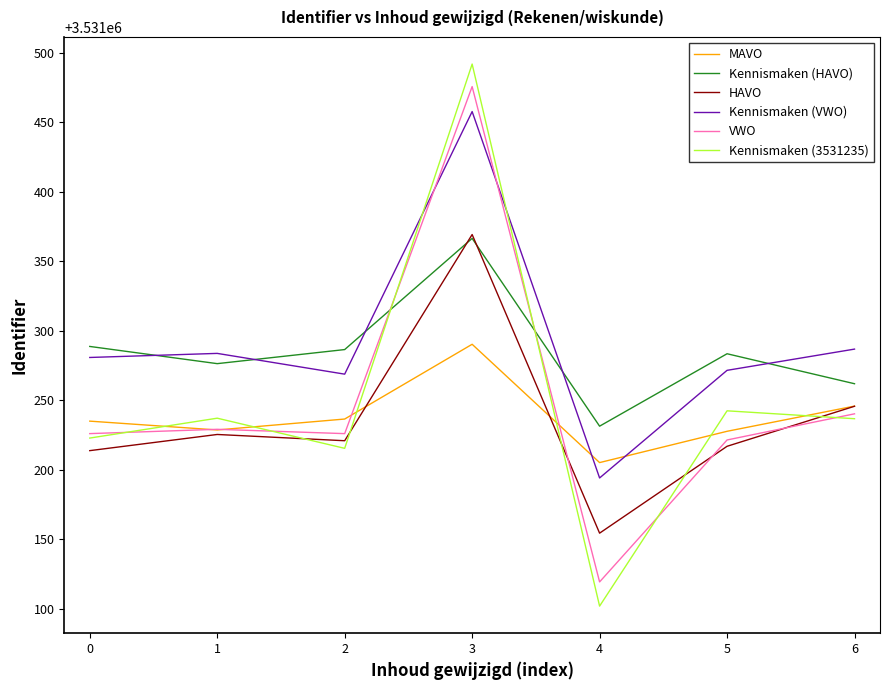

What is the difference between the second highest and minimum values in the Kennismaken (VWO) series?

92.6